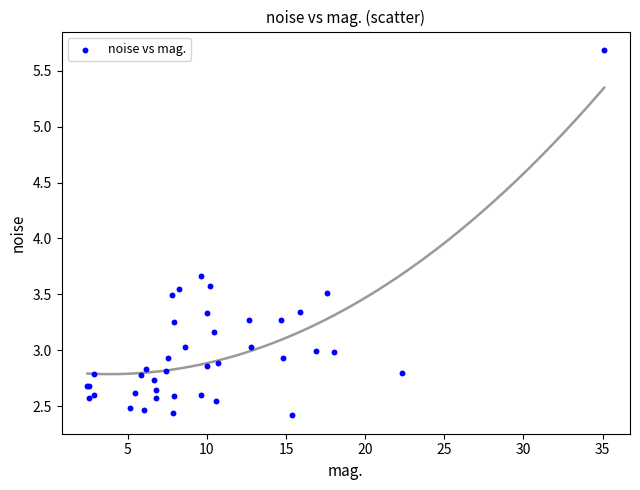

What Y value in the scatter plot is closest to 4?

3.7